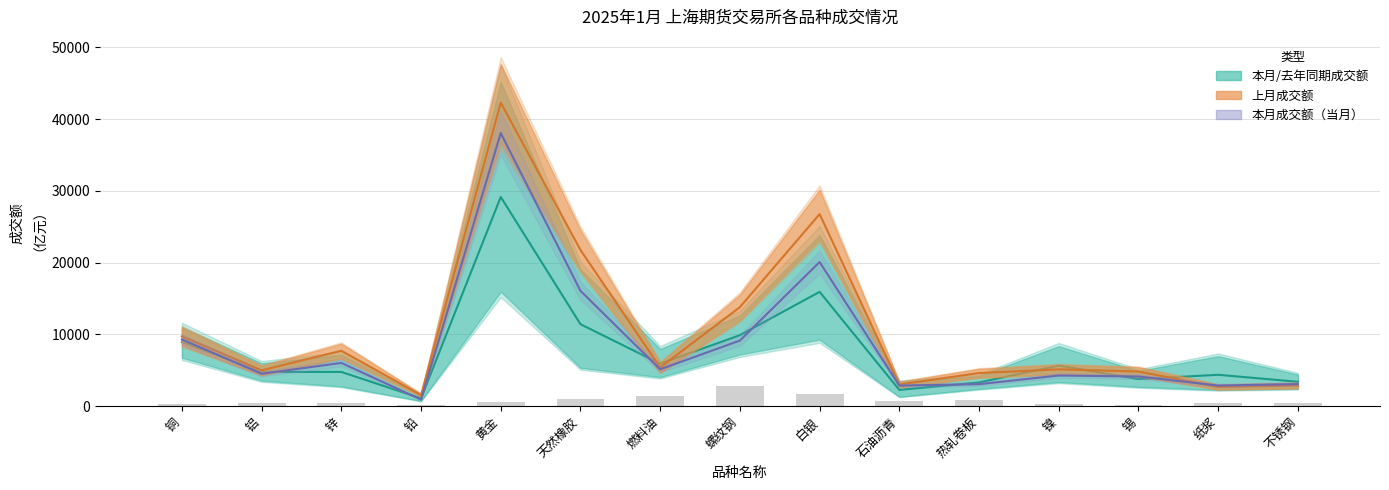

Which category has the highest value across all series?

黄金